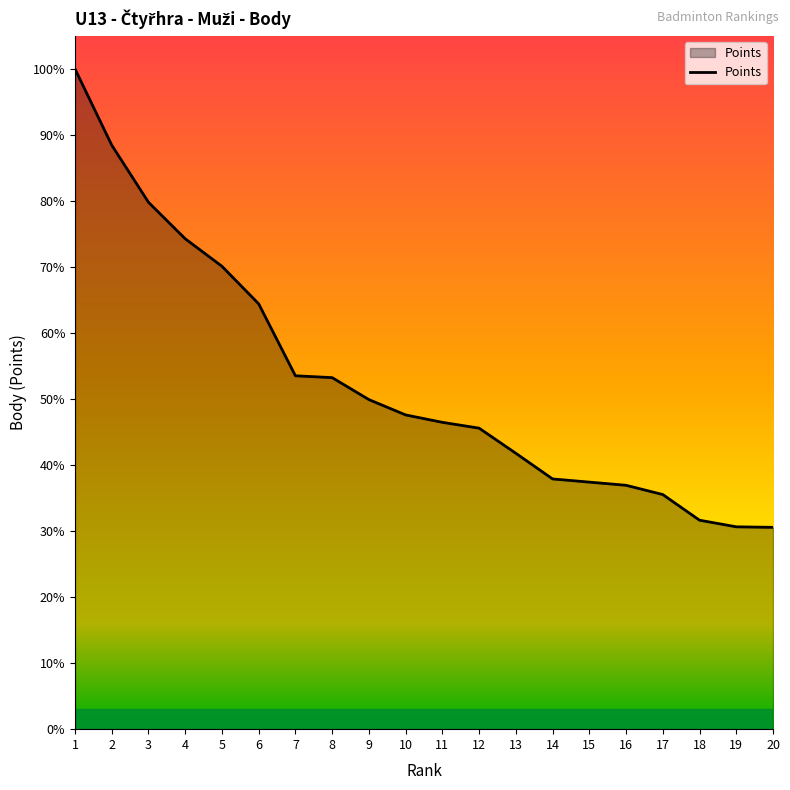

Is this an area chart (filled region under the line)?

Yes